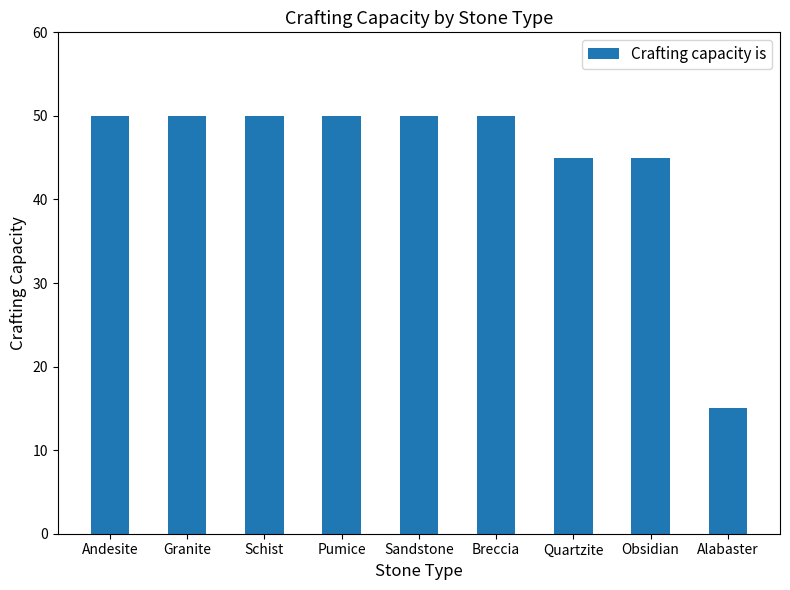

What is the difference between the maximum and minimum values?

35